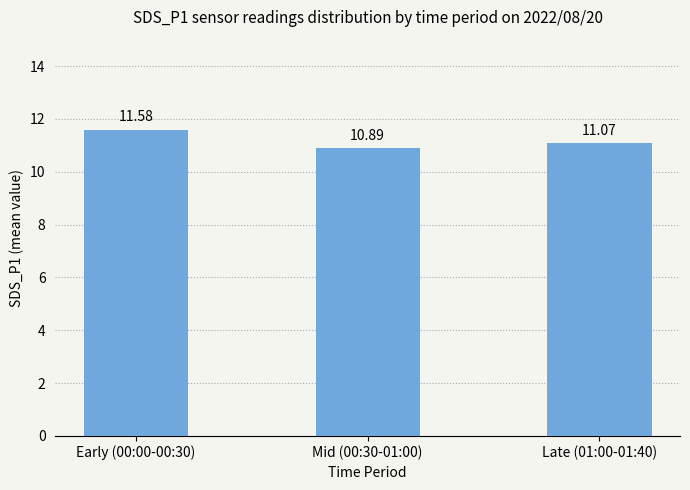

Is it true that the value at Late (01:00-01:40) is 11.1?

True